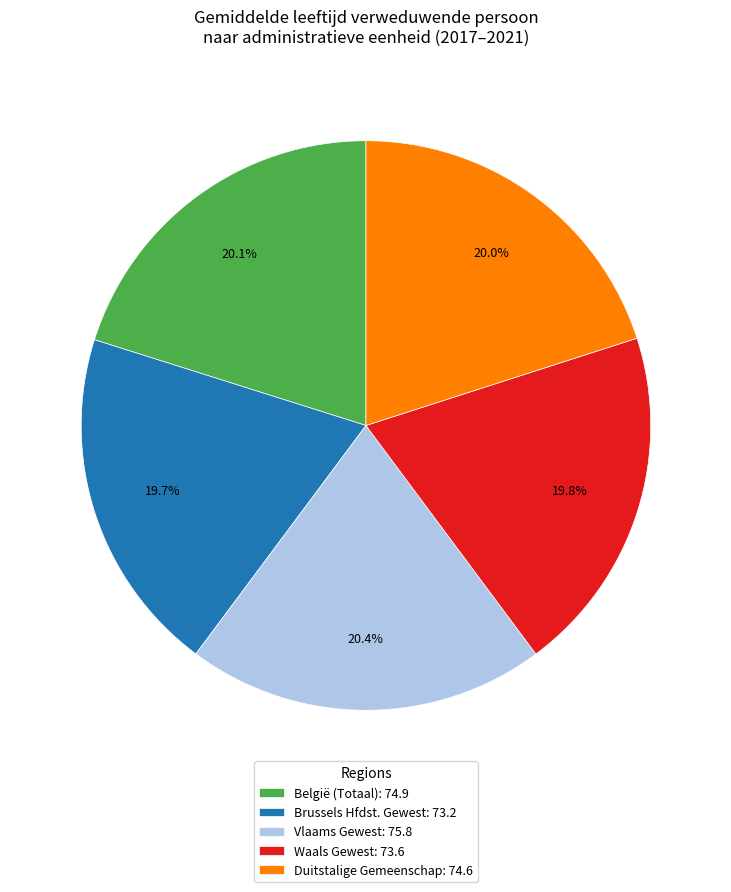

Approximately how many times larger is the value at Brussels Hfdst. Gewest: 73.2 compared to Vlaams Gewest: 75.8?

1.0